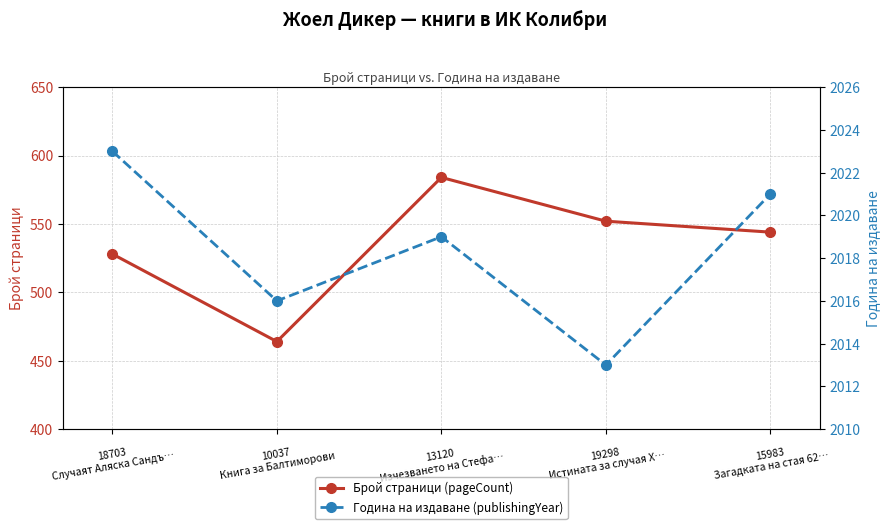

What is the sum of all Година на издаване (publishingYear) values?

10092